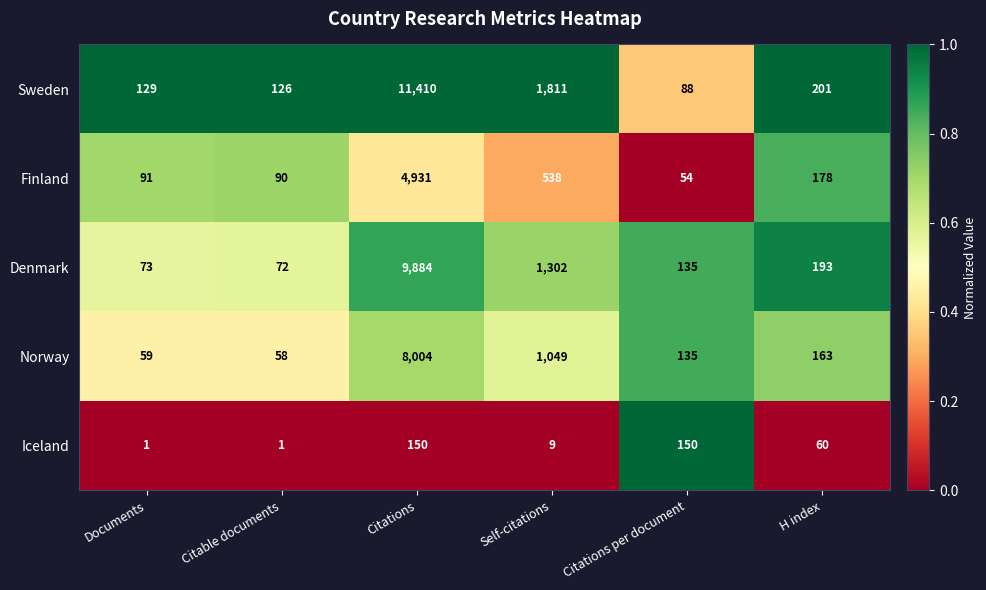

True or false: Norway has a value of 163 at H index.

True